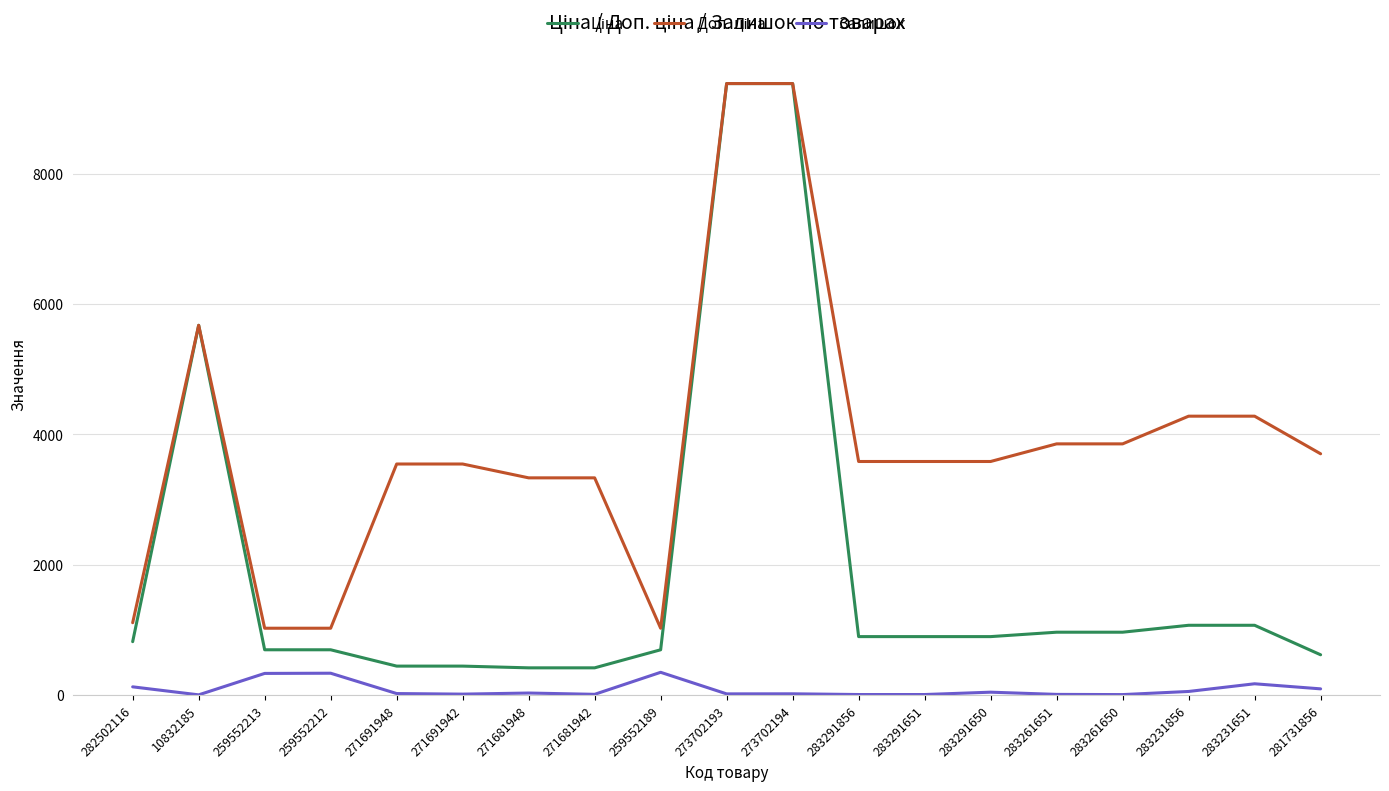

What is the greatest value displayed?

9384.0